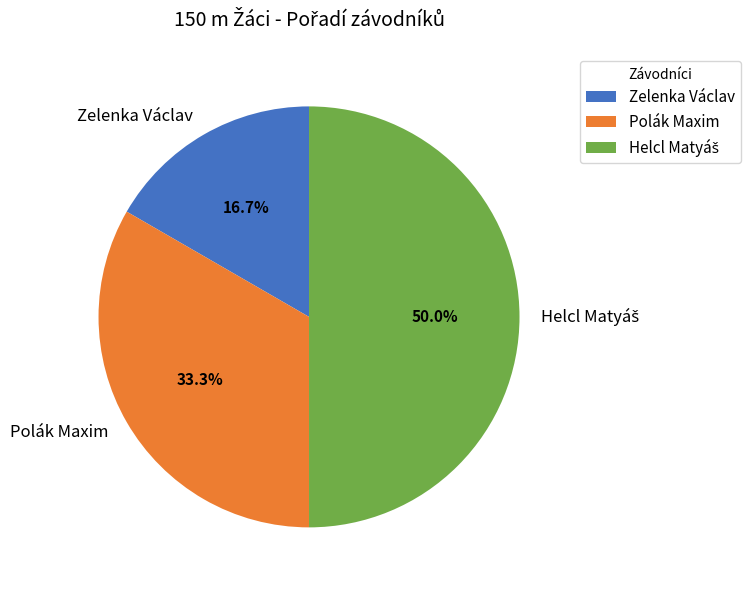

What percentage is NOT represented by Zelenka Václav?

83.3%